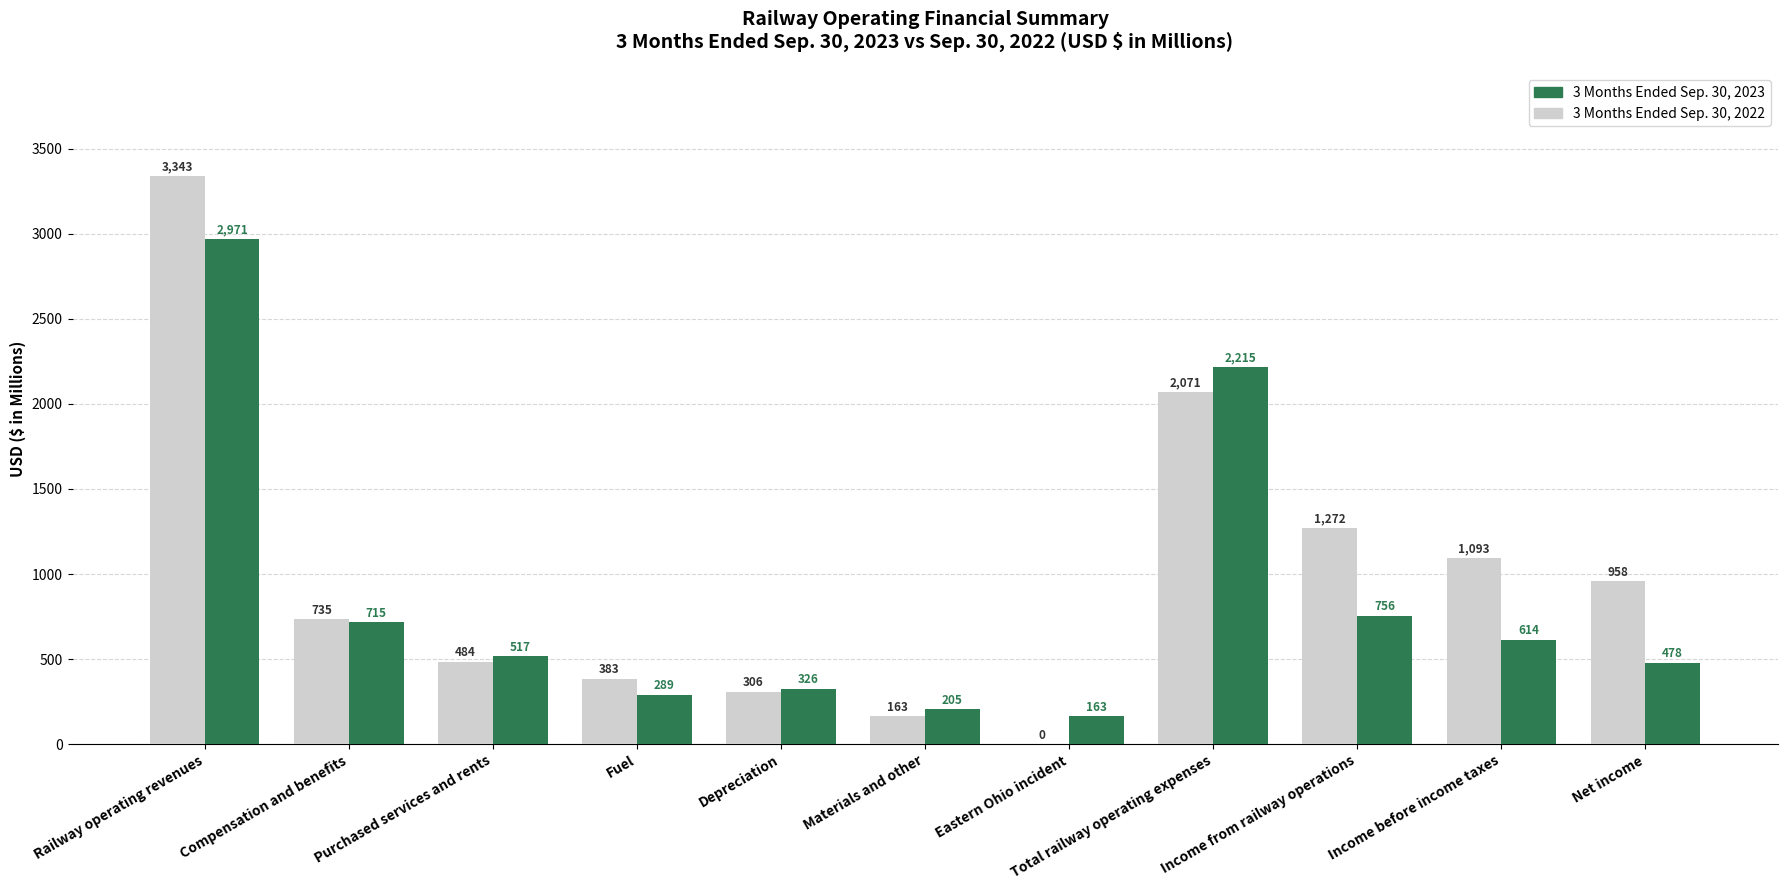

What is the sum of all 3 Months Ended Sep. 30, 2023 values?

9249